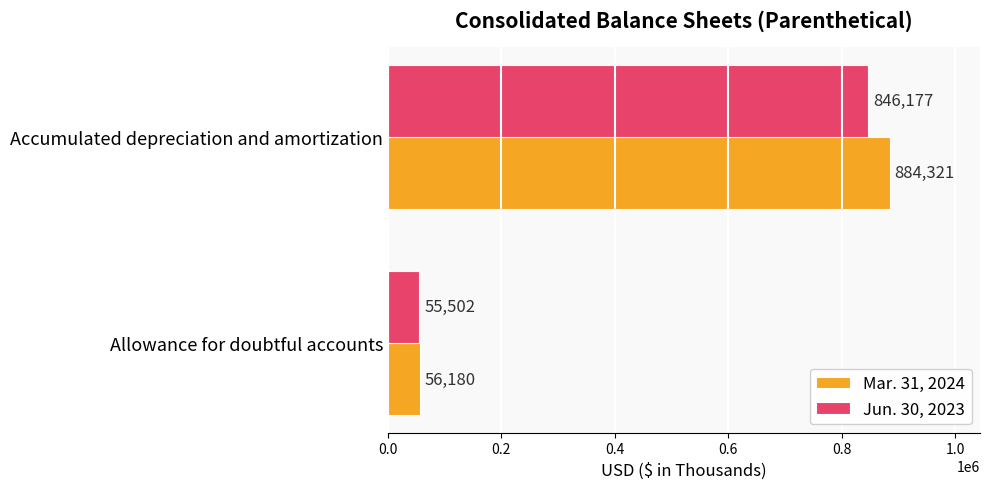

What is the difference between the highest and lowest values at Allowance for doubtful accounts?

678